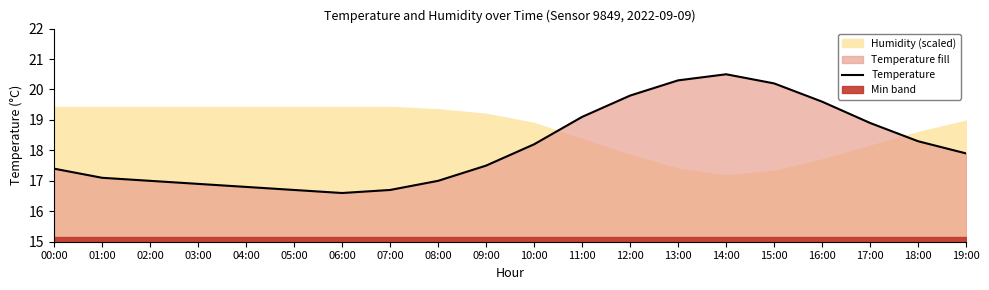

What is the difference between the values at 03:00 and 16:00?

2.7